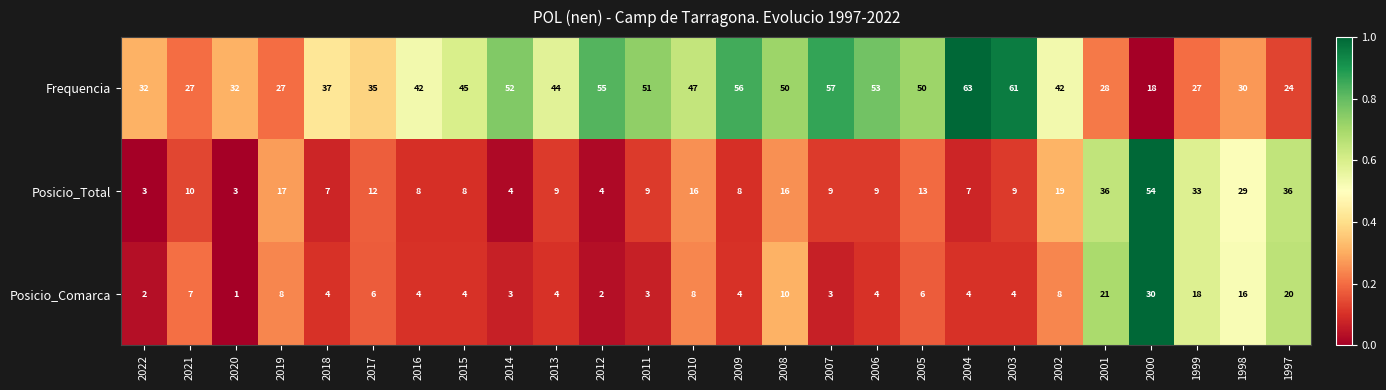

At which category does the chart reach its minimum across all series?

2020